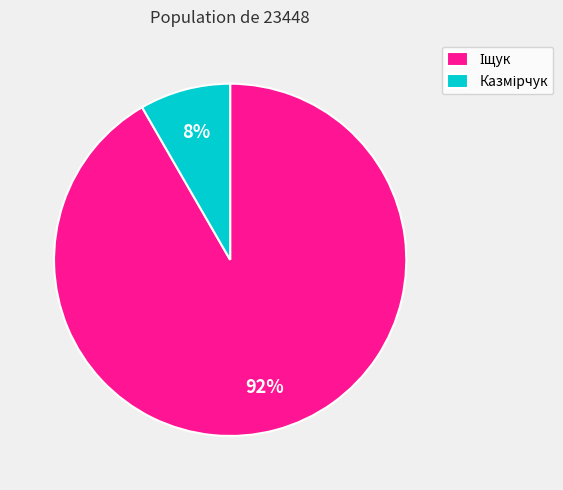

How many segments does this pie chart have?

2